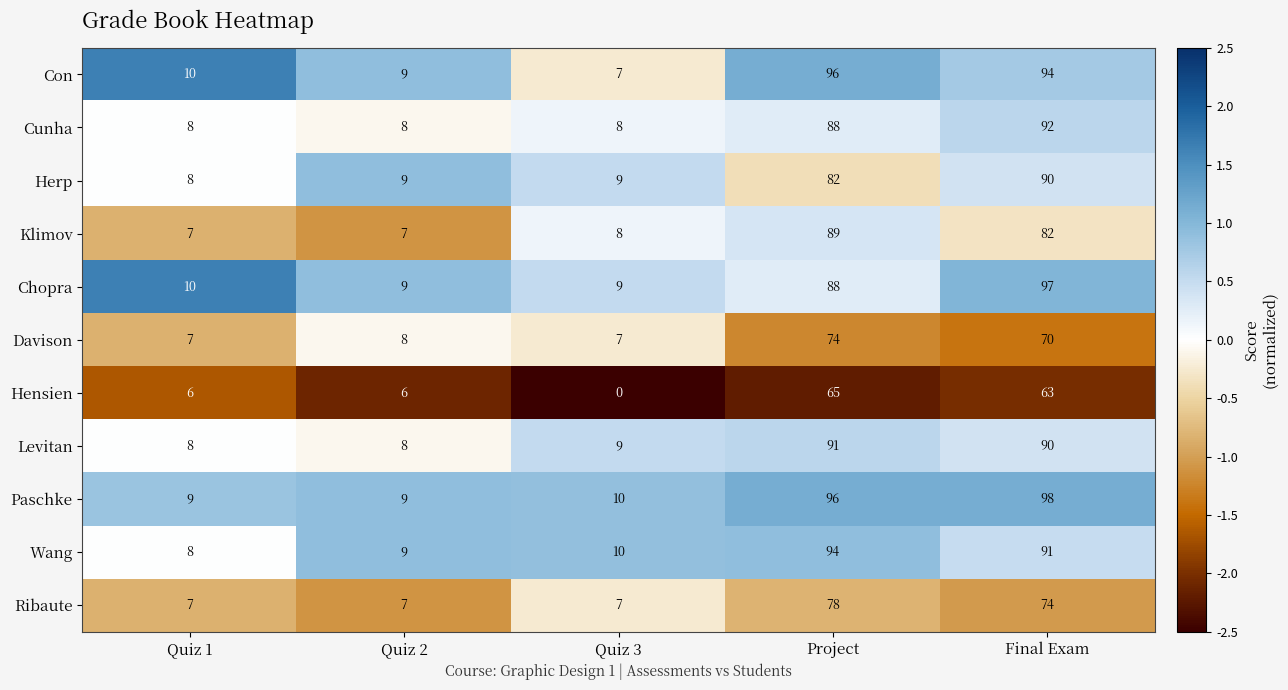

What is the sum of all Klimov values?

193